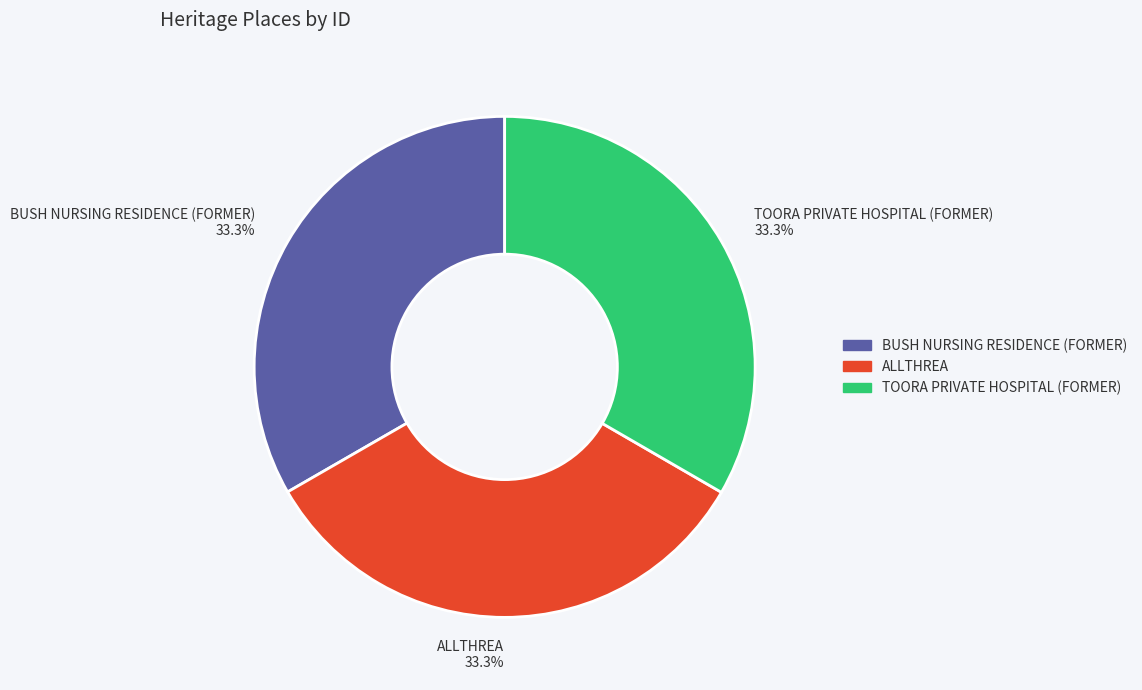

Is BUSH NURSING RESIDENCE (FORMER) 33.3% the majority of the pie?

No